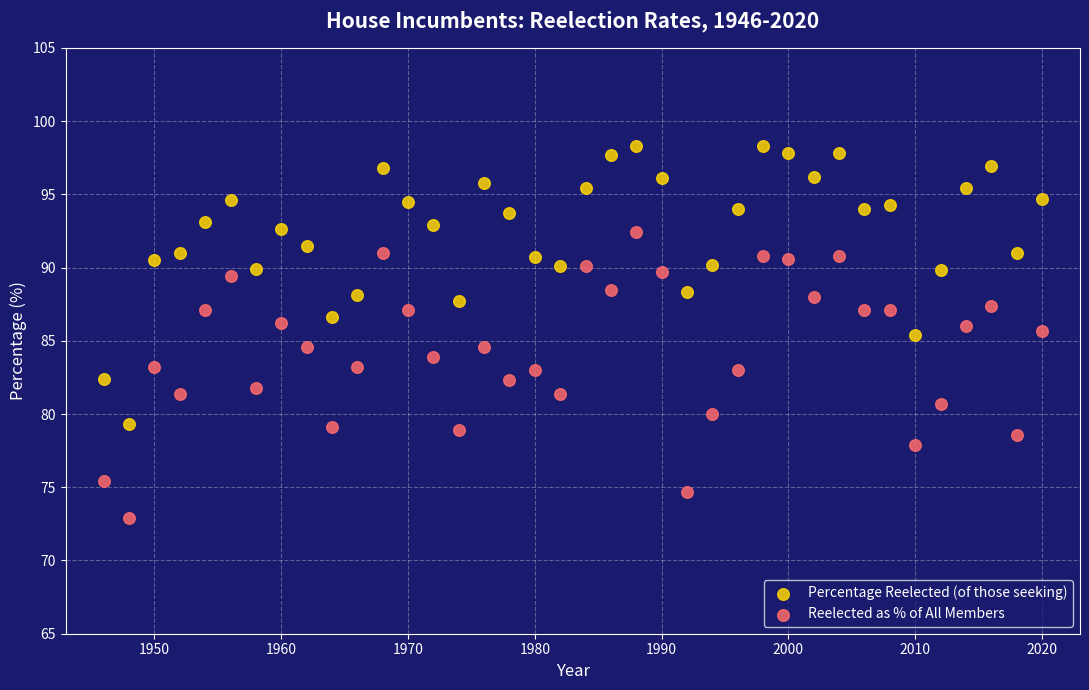

Which series contains the highest Y value?

Percentage Reelected (of those seeking)